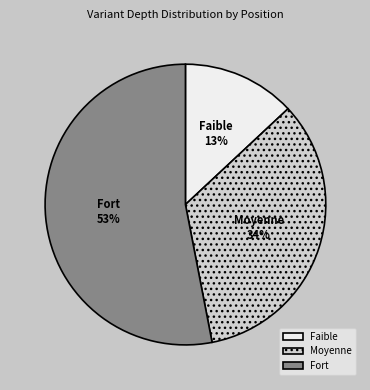

To the nearest percent, what percentage of the pie is Moyenne?

34%